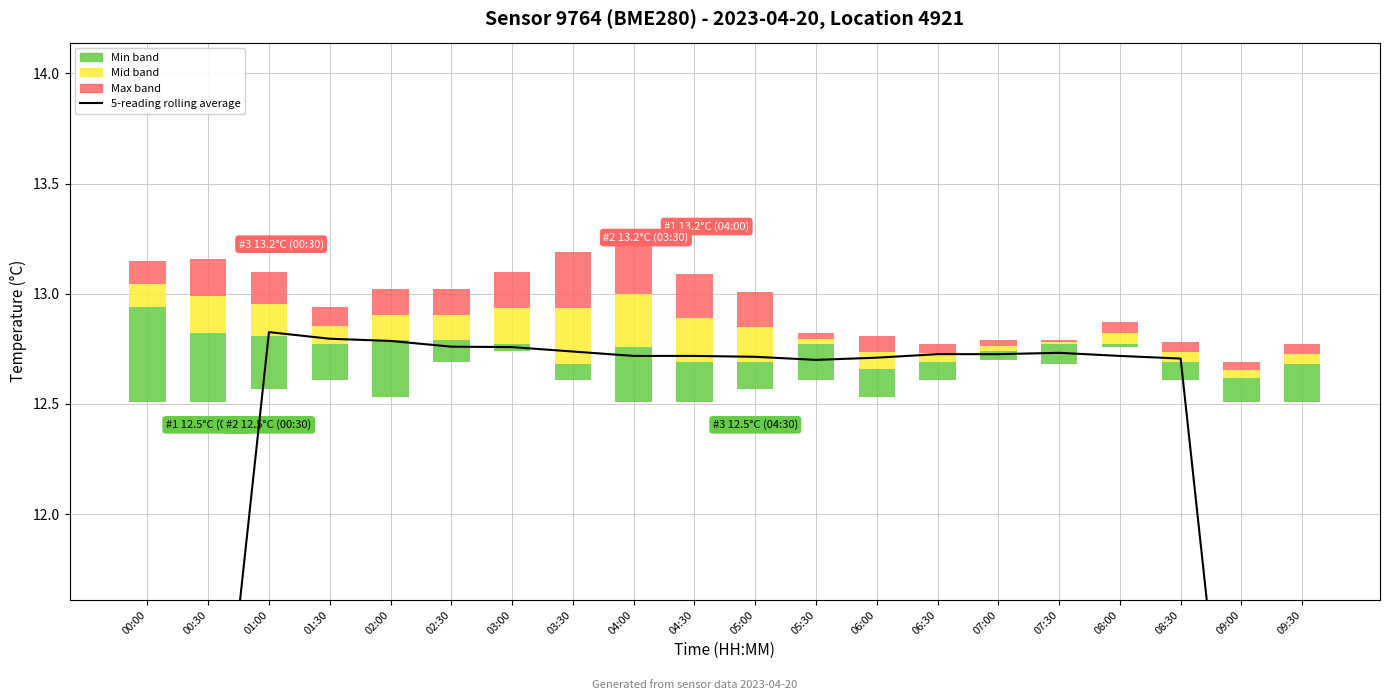

What is the label of the 9th bar from the right?

05:30